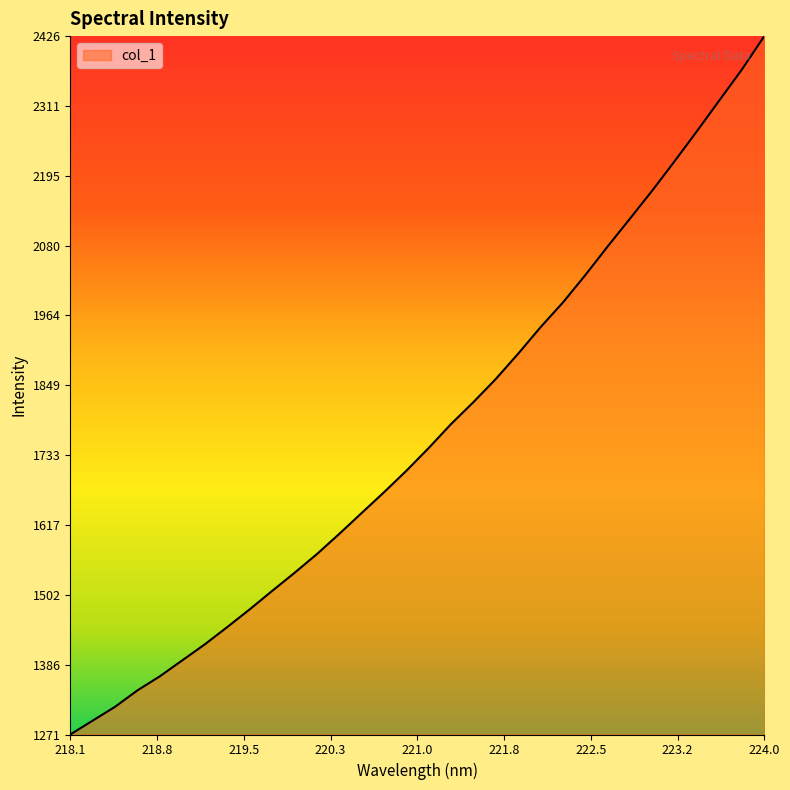

What is the smallest value displayed?

1270.8